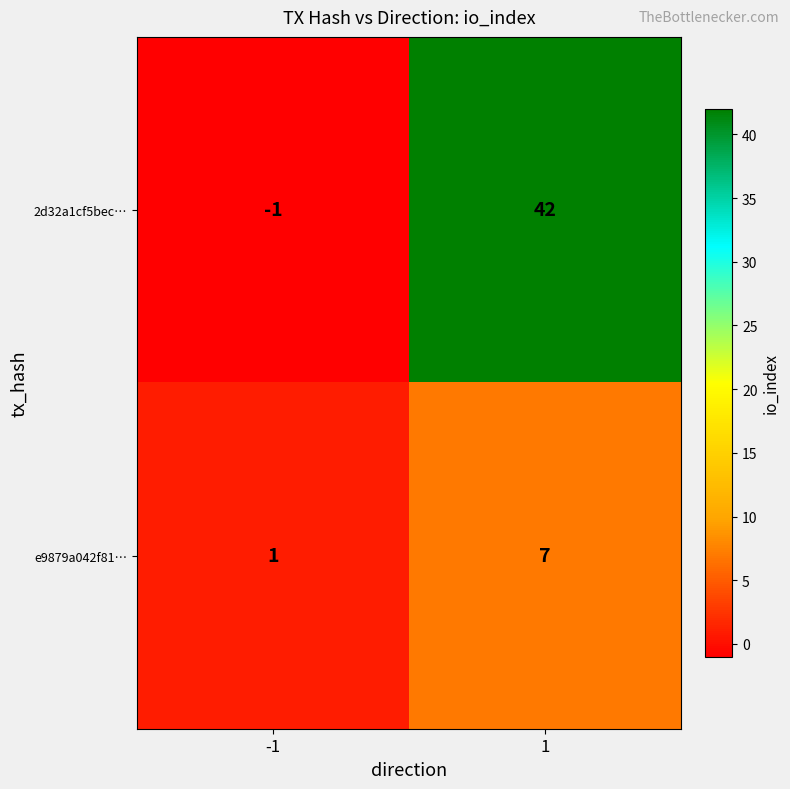

What is the maximum value shown in the chart?

42